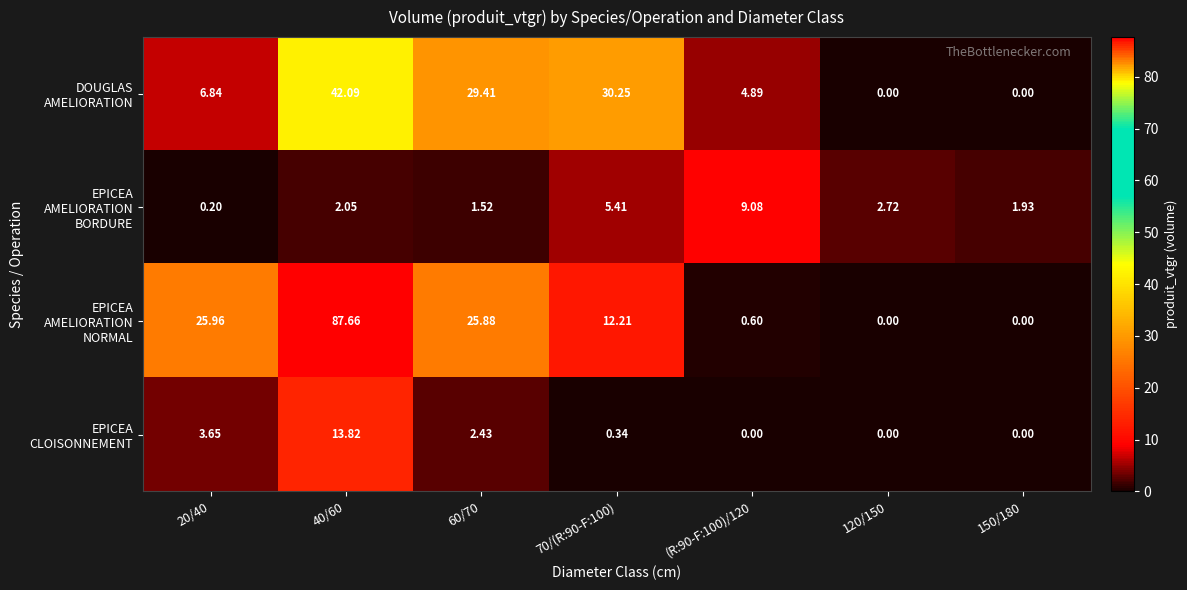

Count the number of data series in this chart.

4